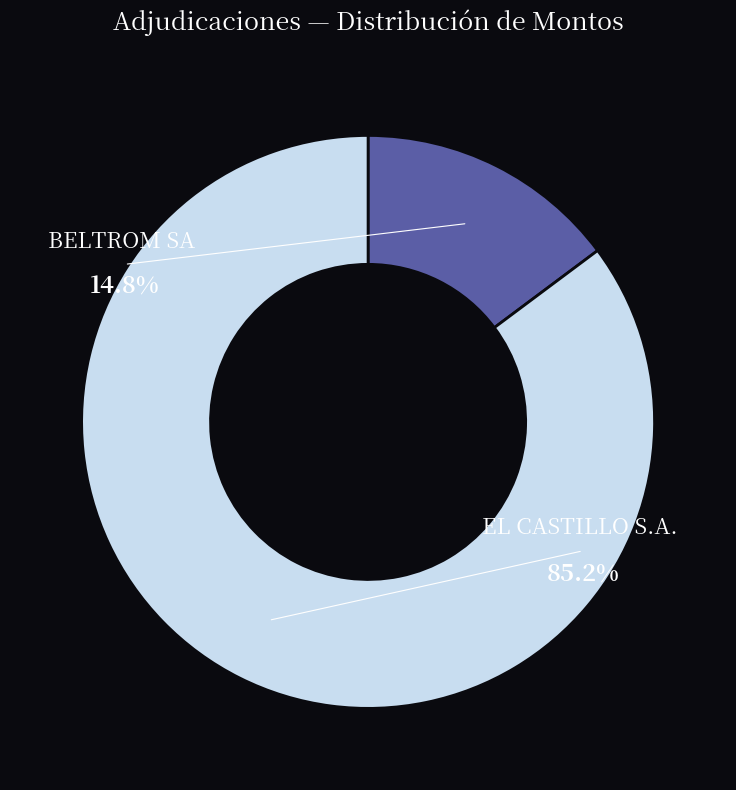

To the nearest percent, what is the average slice percentage?

50%